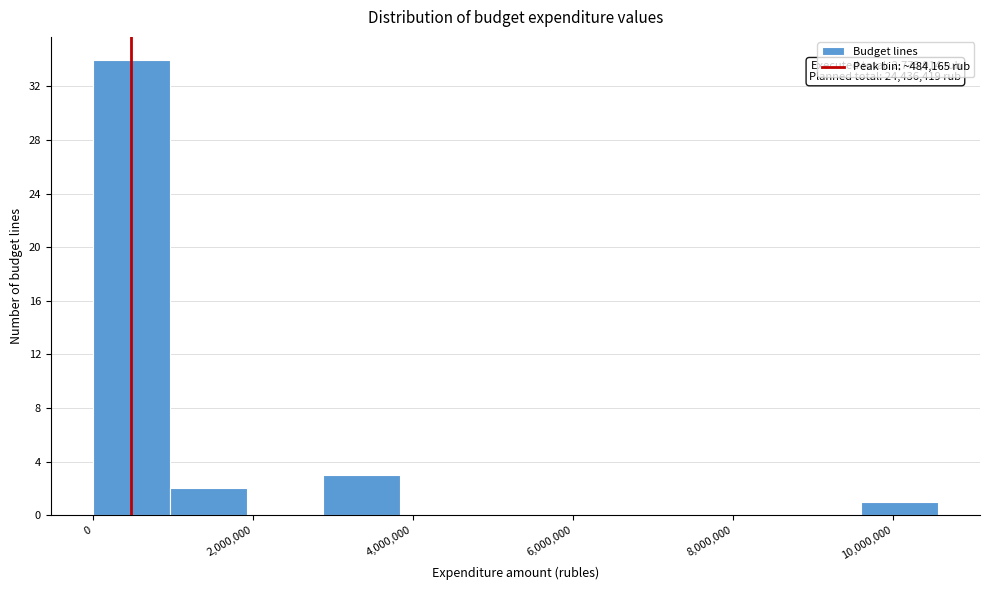

Which range on the x-axis has the tallest bar?

0 to 1000000